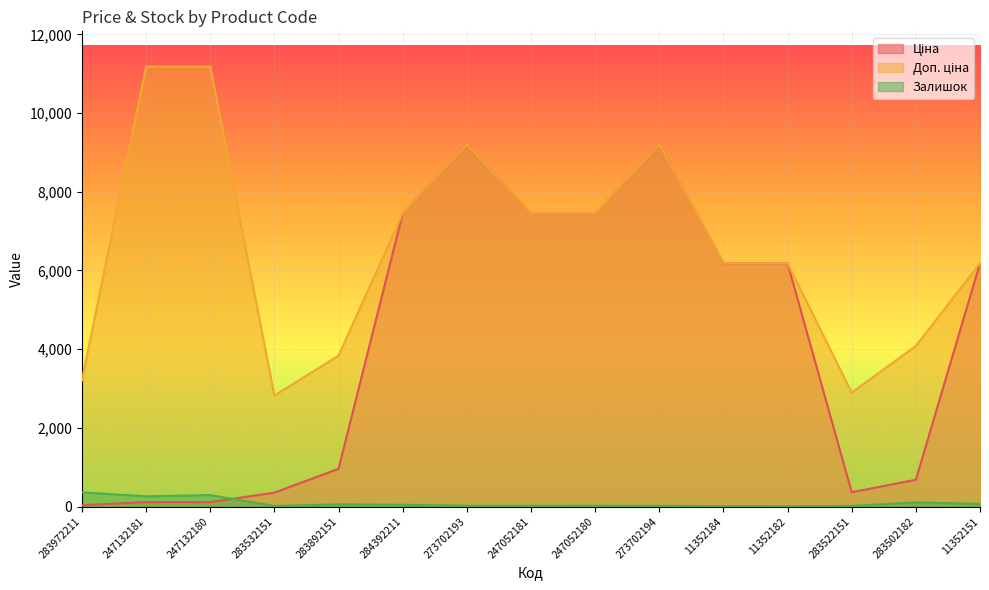

At which label does Доп. ціна reach its peak?

247132181